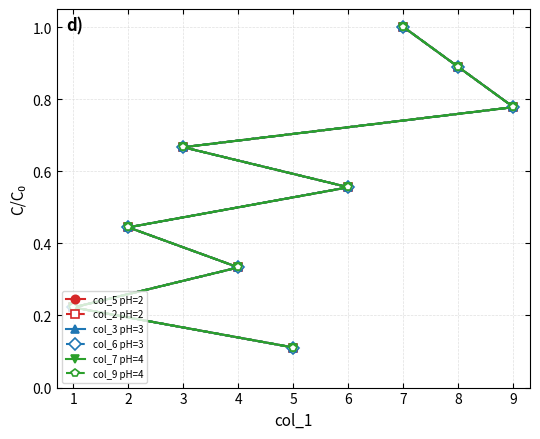

True or false: col_7 pH=4 and col_5 pH=2 cross at least once.

False